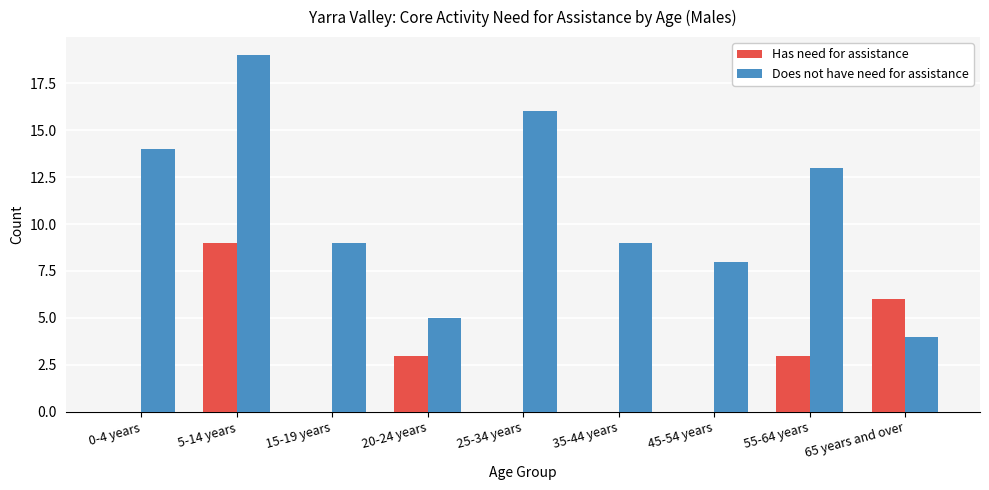

Count the number of data series in this chart.

2